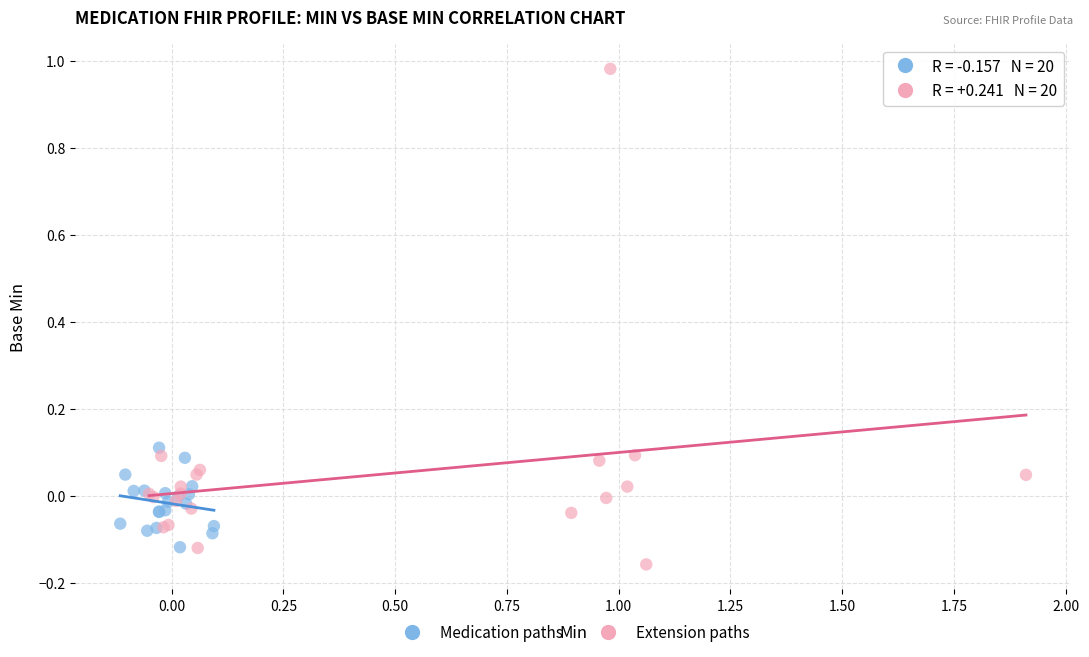

Which series has the largest Y range (max minus min)?

Extension paths